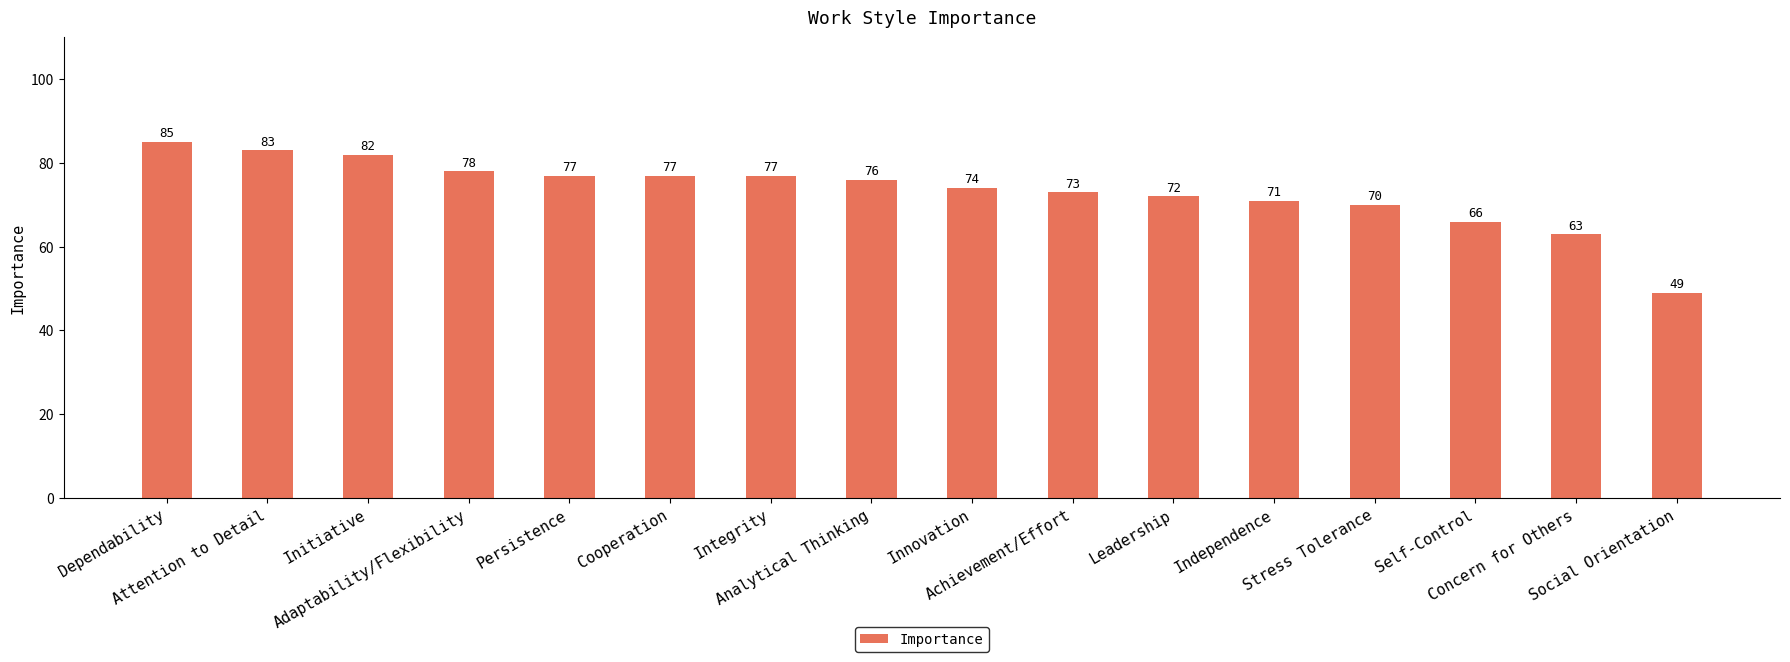

Between Stress Tolerance and Dependability, which is larger?

Dependability